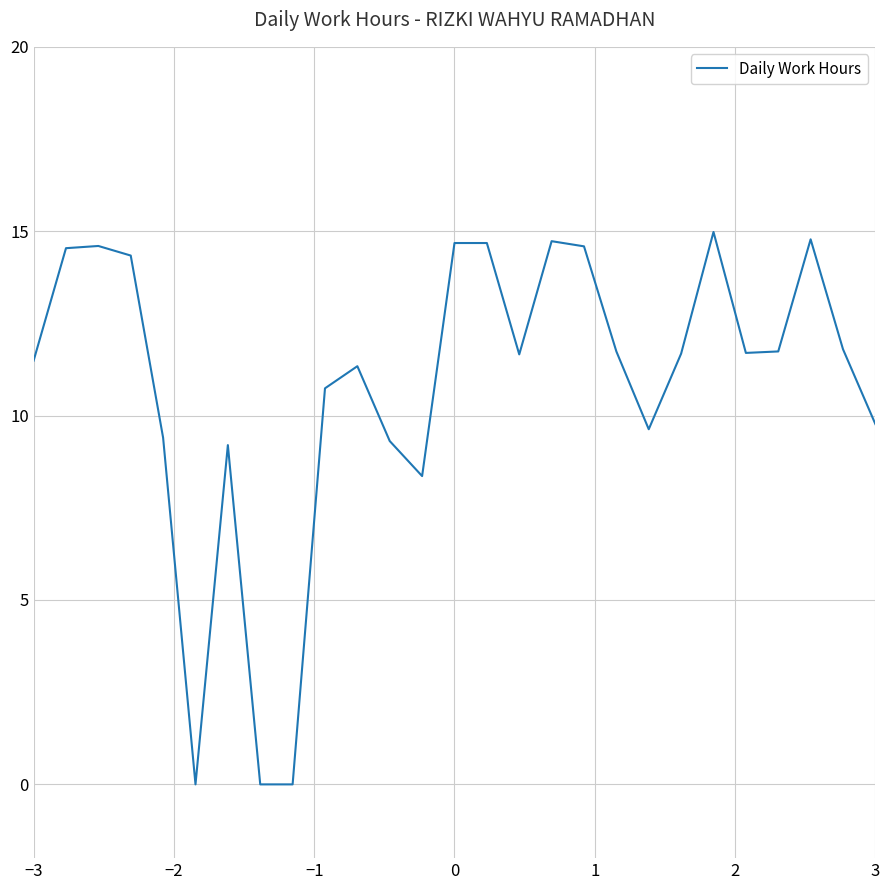

Does the chart have visible grid lines?

Yes